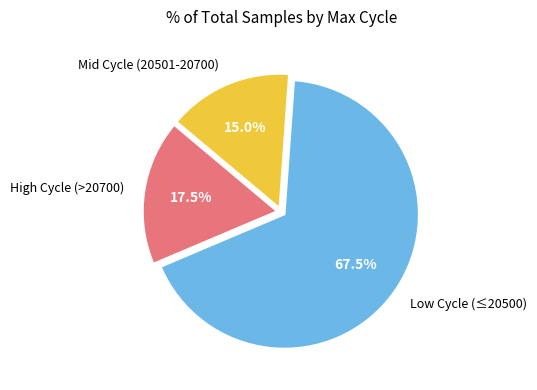

Is there any slice that represents more than half of the pie?

Yes